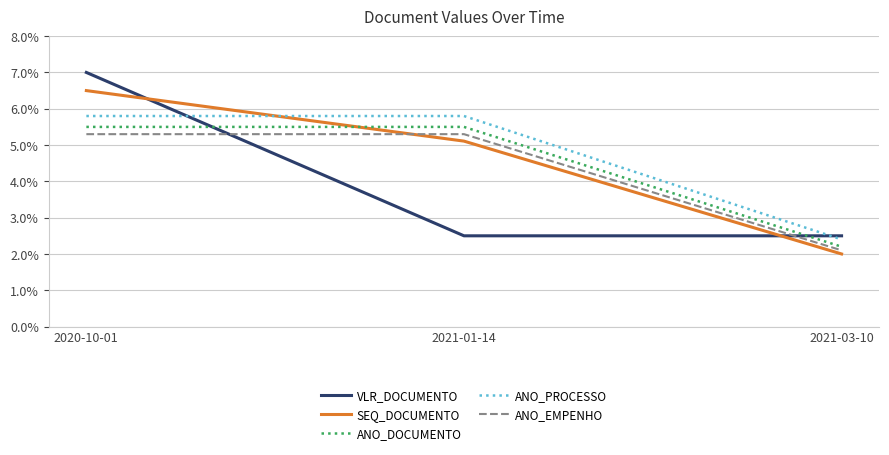

What is the difference between the highest and lowest values at 2021-01-14?

3.3